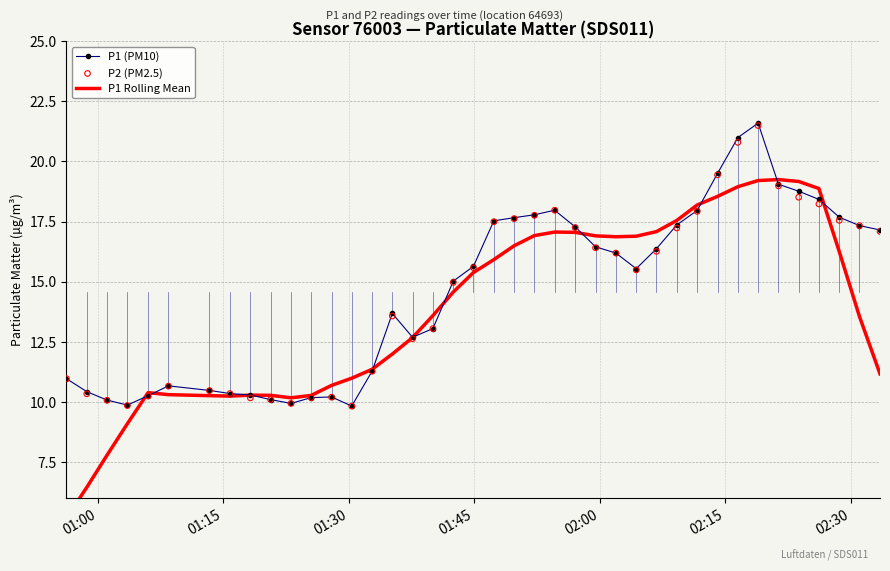

What are all the series names shown in the legend?

P1 (PM10), P1 Rolling Mean, P2 (PM2.5)